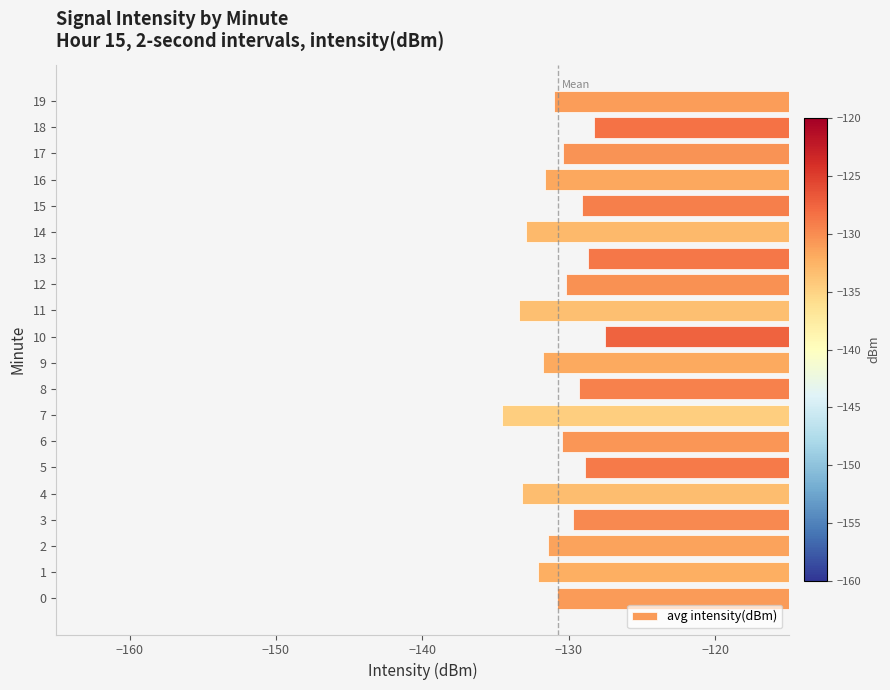

How many values exceed -130?

7